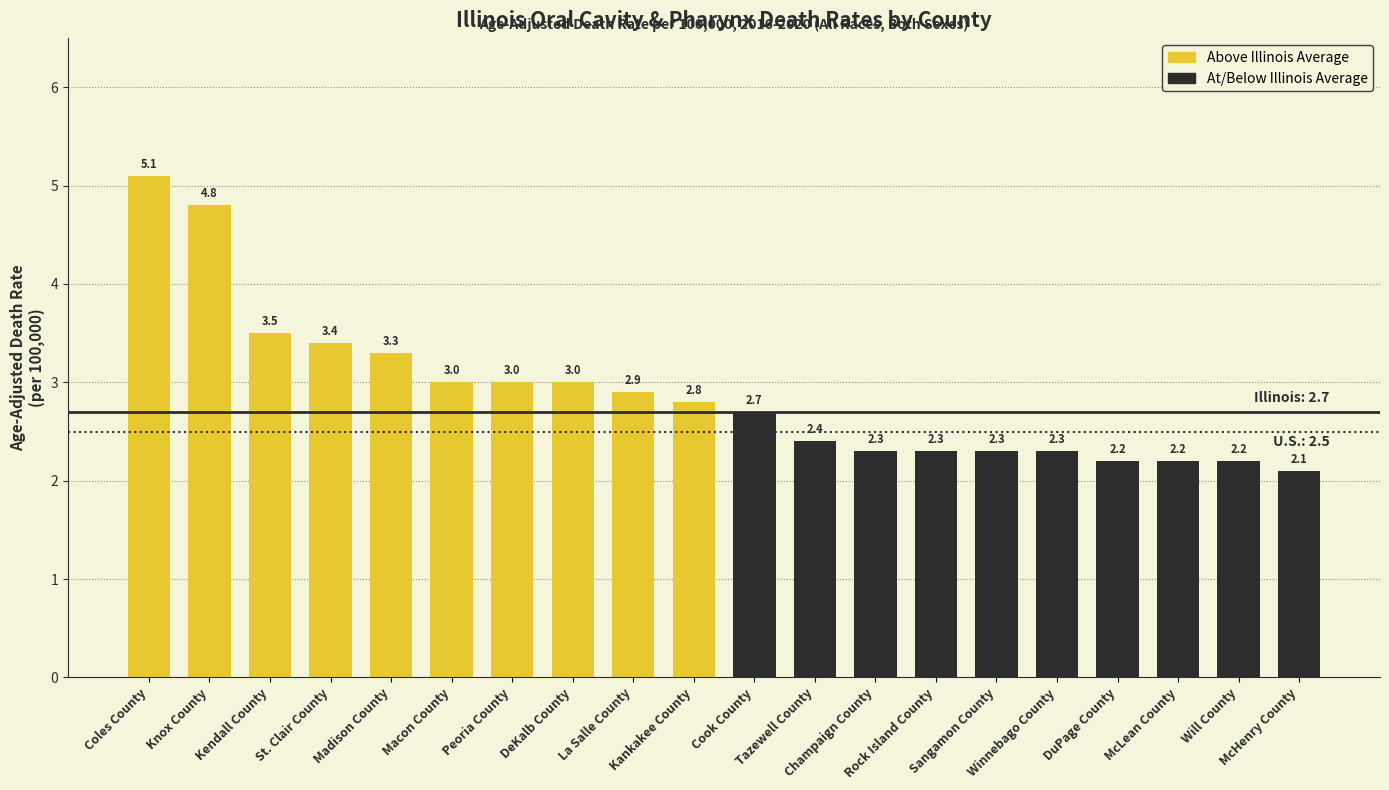

Which label corresponds to the smallest value in the chart?

McHenry County